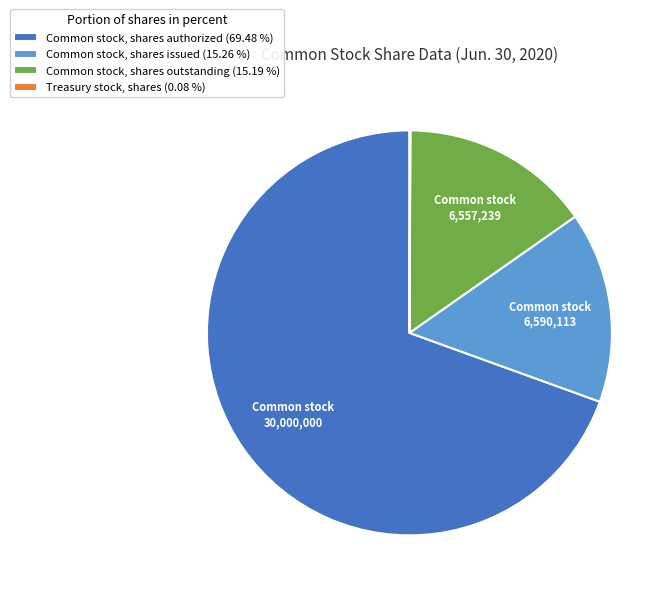

Does any single category account for the majority?

Yes